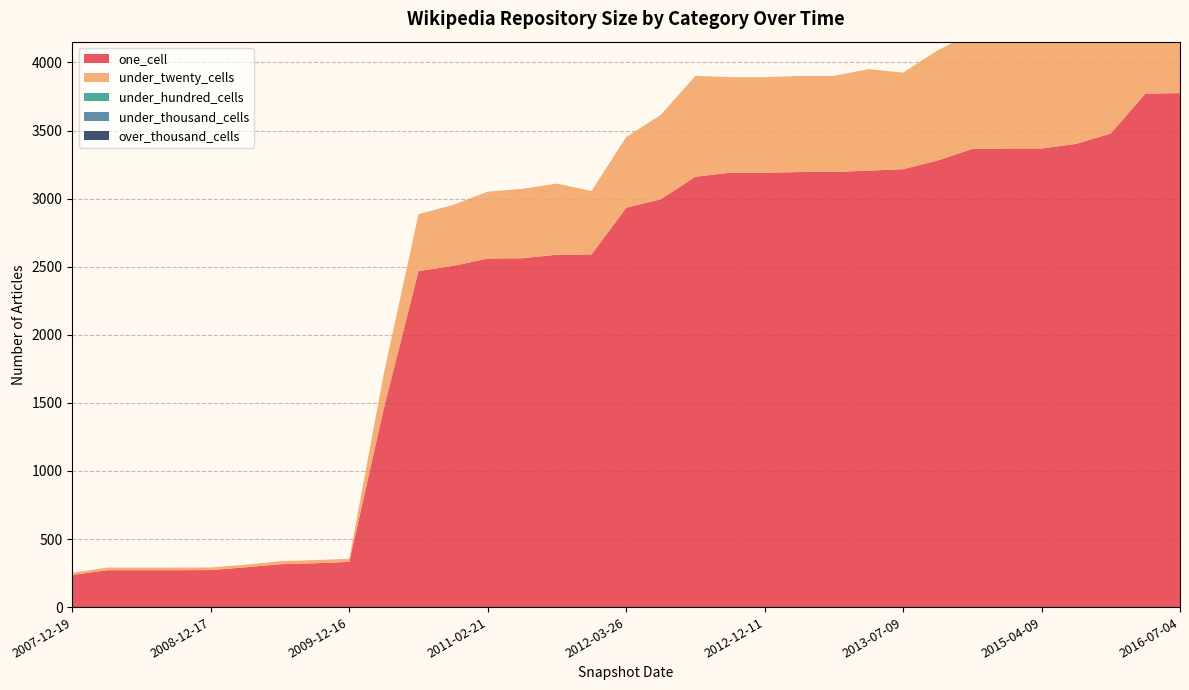

Reading left to right, what are all the values shown in this chart?

one_cell: 236	271	271	271	272	292	315	322	332	1462	2468	2506	2560	2562	2588	2590	2933	2995	3161	3190	3190	3195	3196	3205	3216	3280	3365	3368	3368	3402	3478	3771	3775
under_twenty_cells: 16	19	19	19	19	19	22	23	23	255	417	448	491	510	522	466	519	620	741	702	702	706	705	746	709	809	850	845	848	857	932	1415	1416
under_hundred_cells: 0	0	0	0	0	0	0	0	0	0	0	0	0	0	0	0	0	0	0	0	0	0	0	0	0	0	0	0	0	0	0	0	0
under_thousand_cells: 0	0	0	0	0	0	0	0	0	0	0	0	0	0	0	0	0	0	0	0	0	0	0	0	0	0	0	0	0	0	0	0	0
over_thousand_cells: 0	0	0	0	0	0	0	0	0	0	0	0	0	0	0	0	0	0	0	0	0	0	0	0	0	0	0	0	0	0	0	0	0